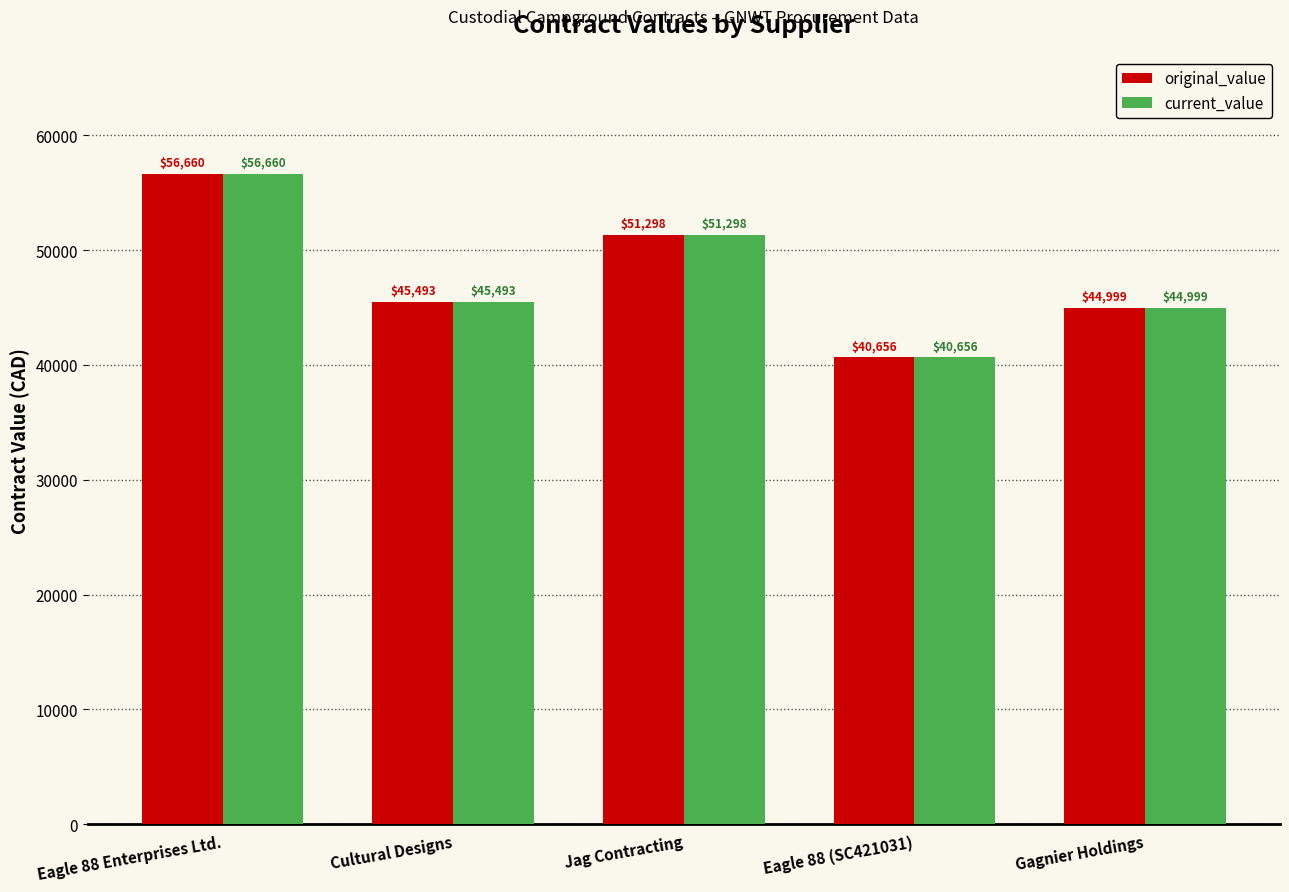

At which label does original_value first exceed 45493?

Eagle 88 Enterprises Ltd.